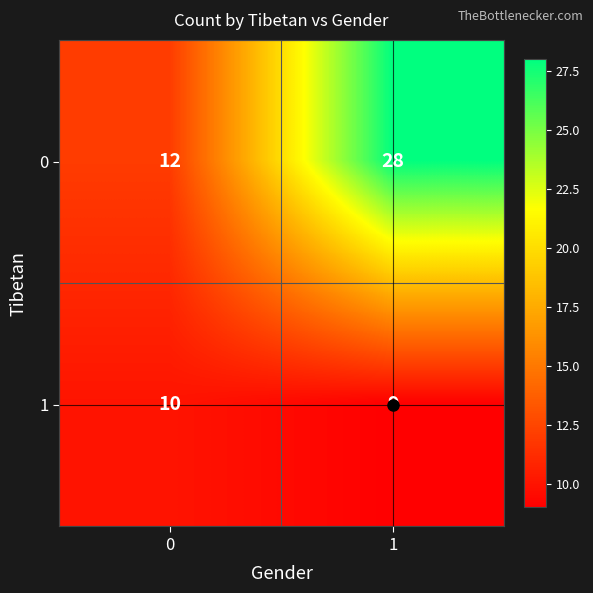

What is the total value across all series at 1?

37